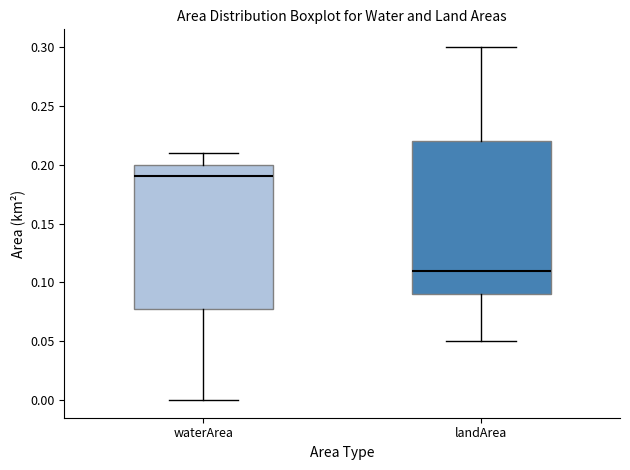

Where does the lower whisker of the box for landArea end on the y-axis? The values are not printed on the chart, so give them approximately, as read against the axis.

0.05